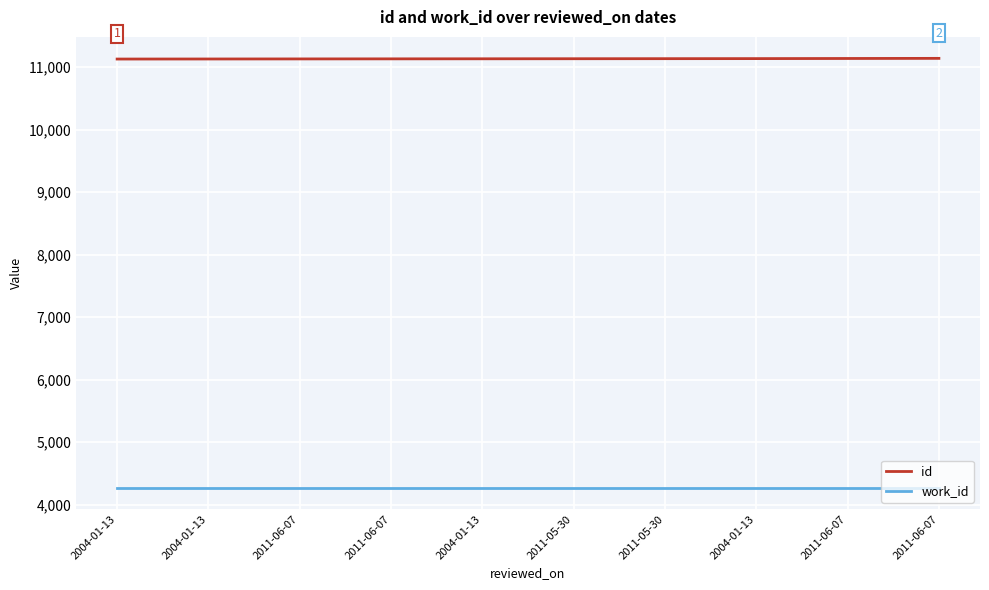

The id series shows 16337 at 2011-06-07. True or false?

False